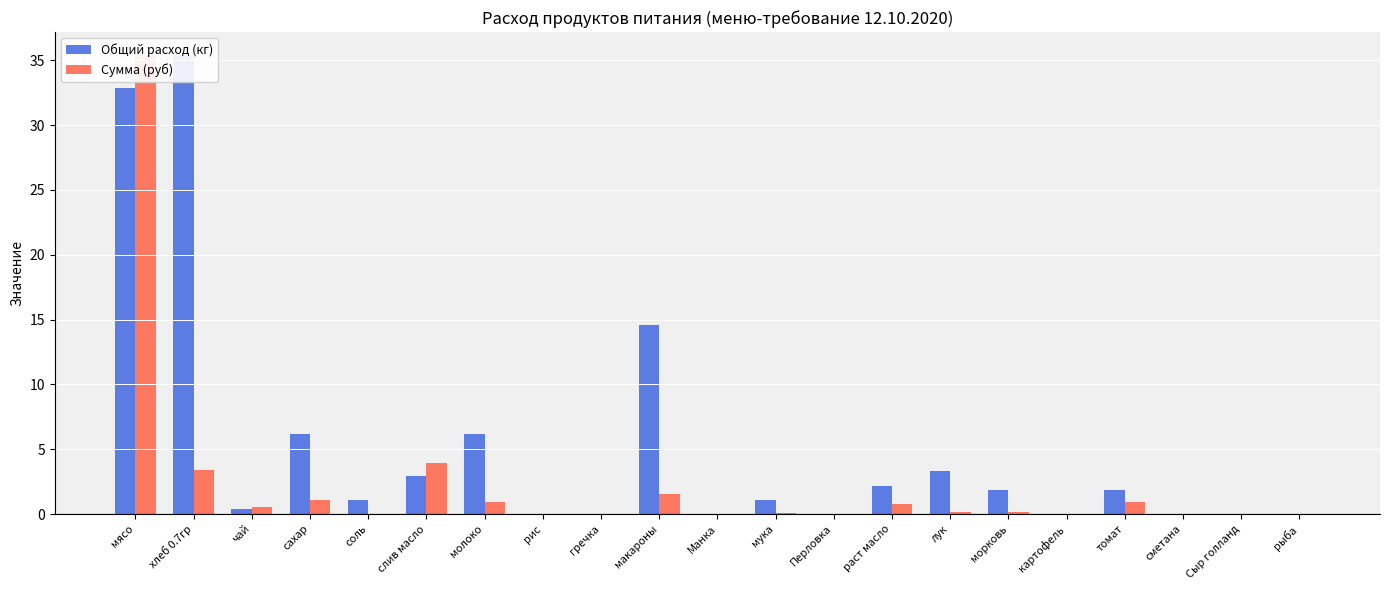

What is the sum of all Сумма (руб) values?

49.0